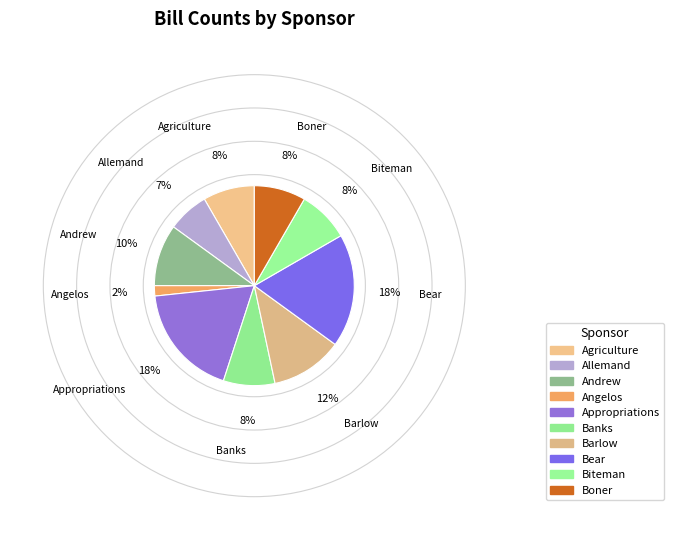

Does Banks account for over 50% of the chart?

No